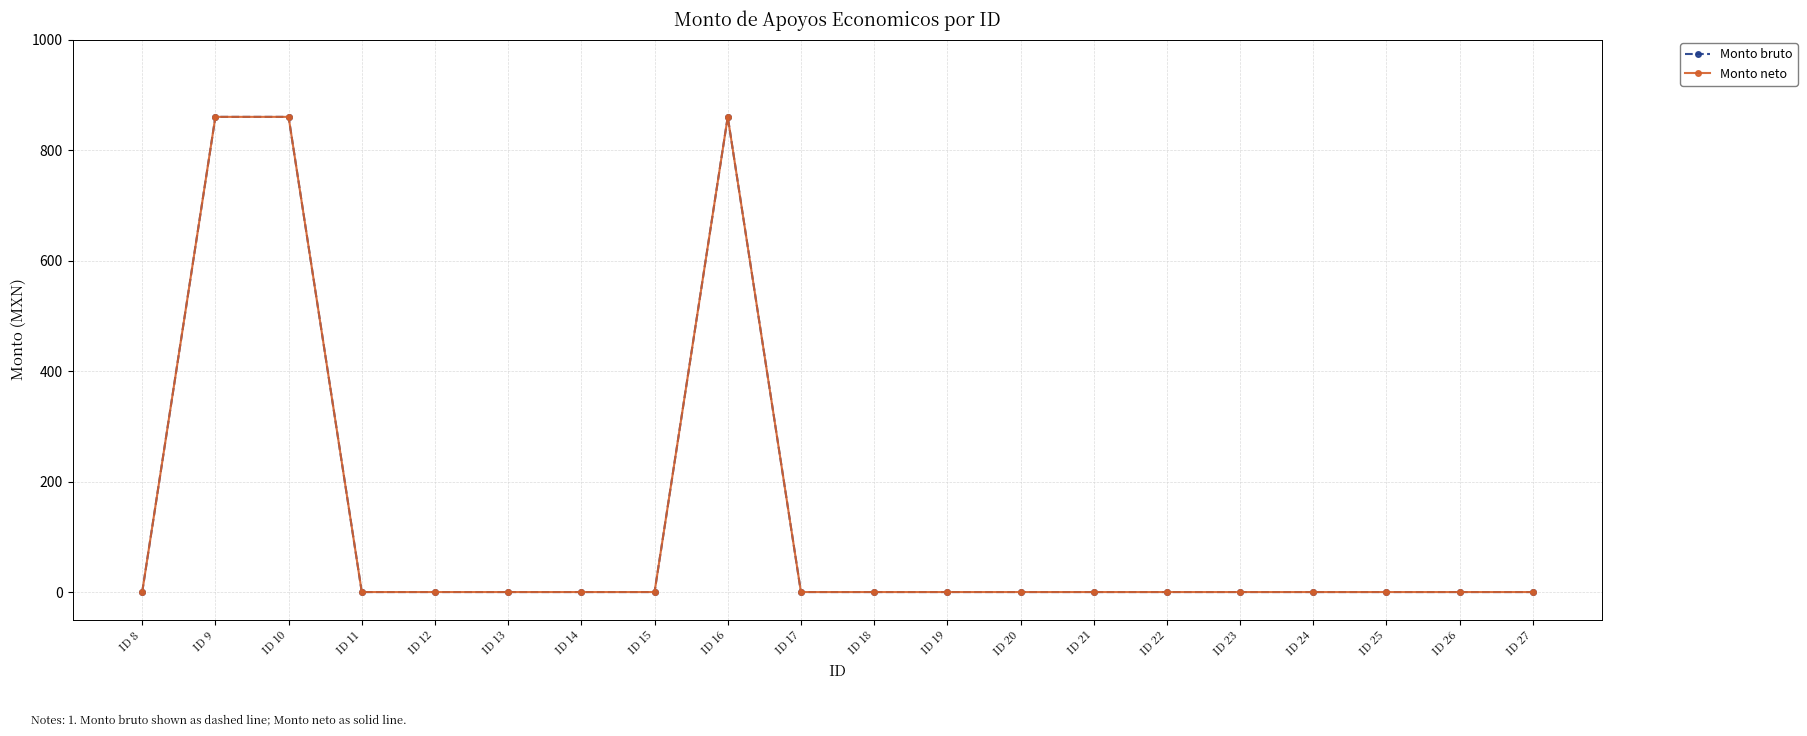

True or false: Monto bruto and Monto neto intersect in this chart.

False